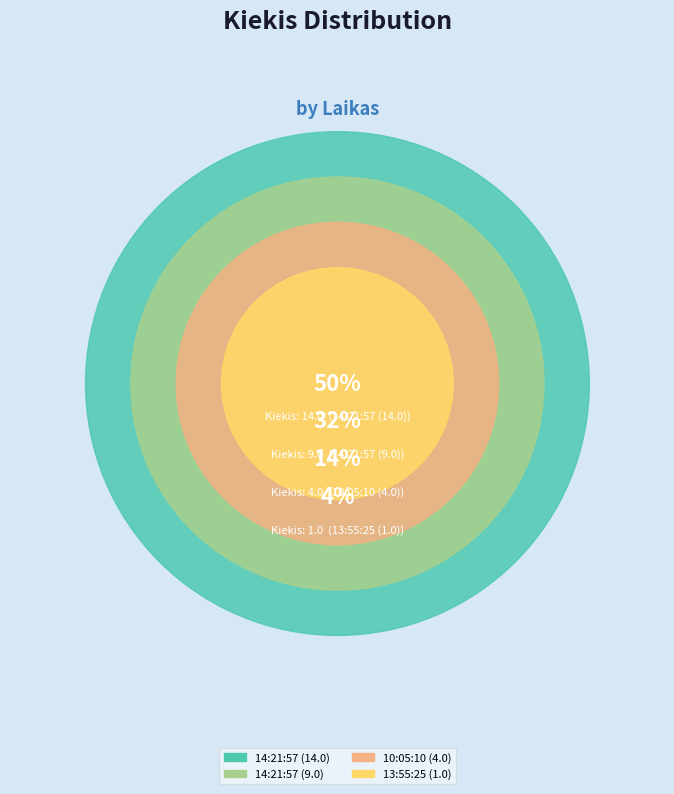

To the nearest percent, what percentage of the pie is 14:21:57 (14.0)?

50%